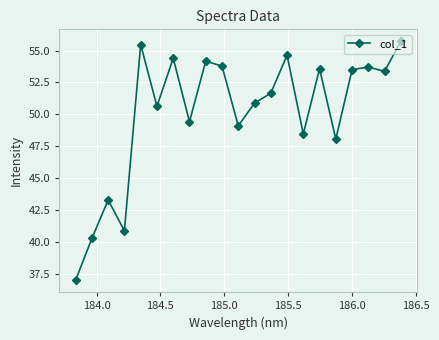

How many points are lower than both their immediate neighbors (excluding endpoints)?

7